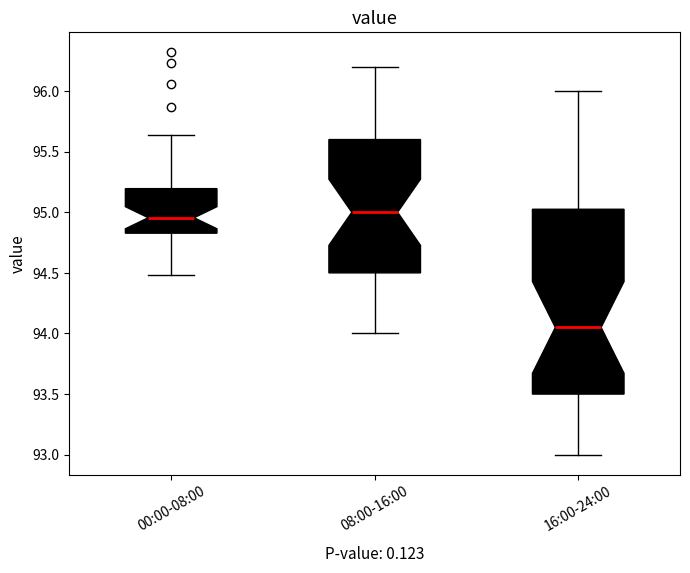

Reading left to right, read every box against the y-axis: the position of its median line, the range the box covers, and the ends of its whiskers. The values are not printed on the chart, so give them approximately, as read against the axis.

00:00-08:00: median 94.95, box 94.85 to 95.20, whiskers 94.50 to 95.65
08:00-16:00: median 95.00, box 94.50 to 95.60, whiskers 94.00 to 96.20
16:00-24:00: median 94.05, box 93.50 to 95.05, whiskers 93.00 to 96.00